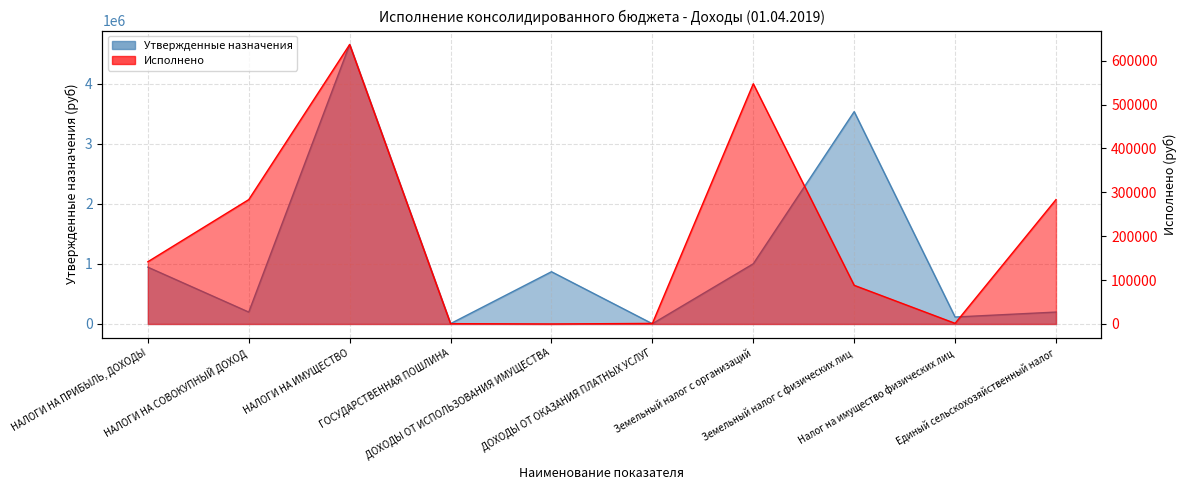

How many interior local peaks does the Исполнено series have?

2